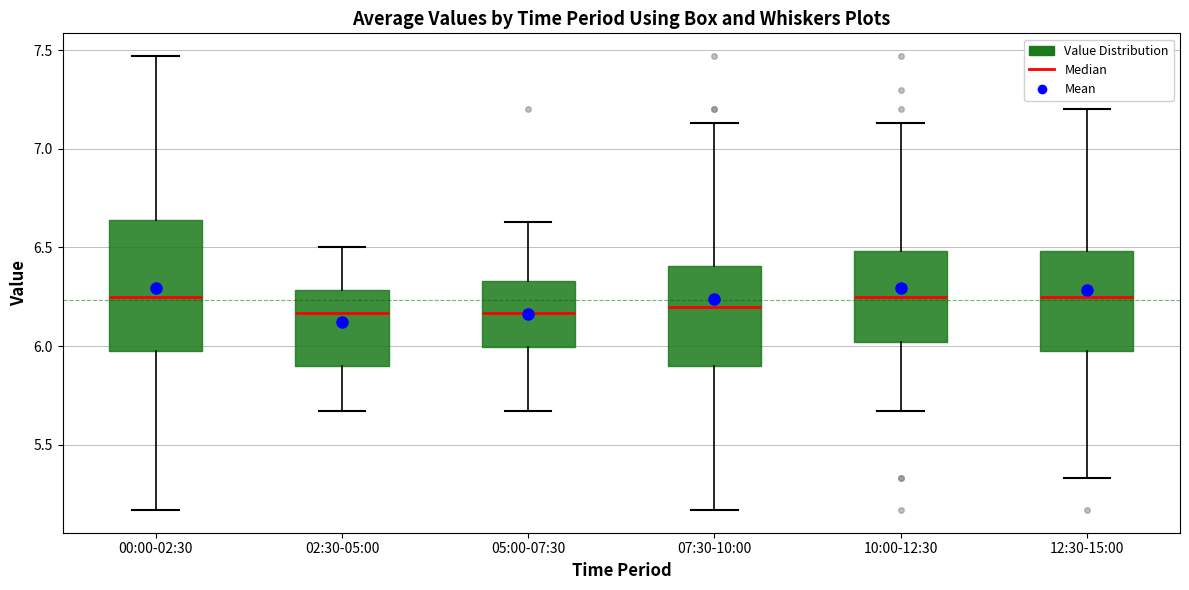

Where is the lower edge of the box for 05:00-07:30 on the y-axis? The values are not printed on the chart, so give them approximately, as read against the axis.

6.00